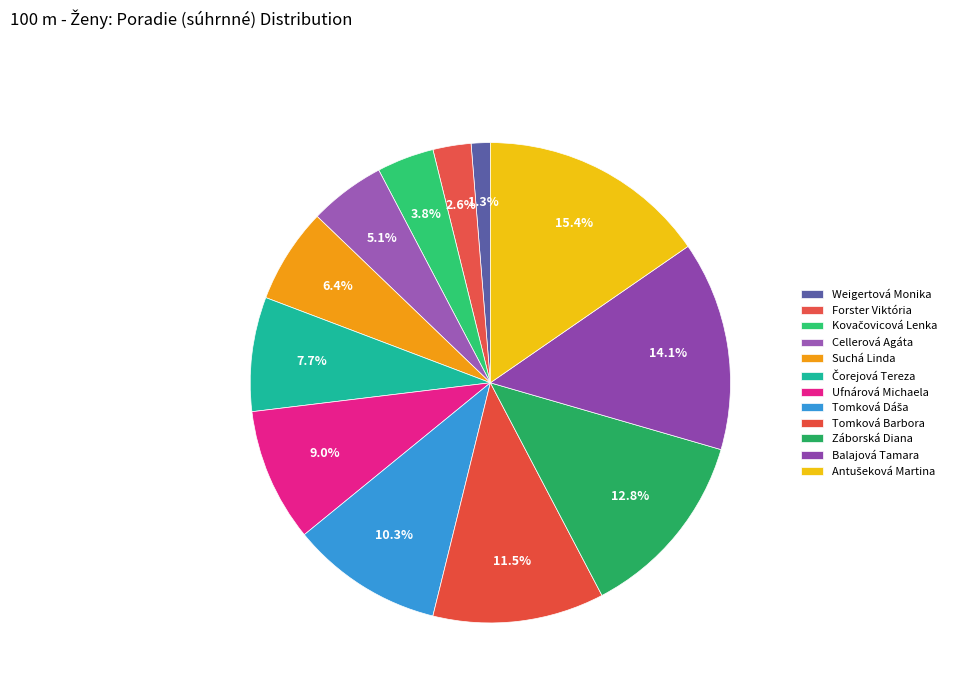

Rank the categories by value from highest to lowest.

Antušeková Martina, Balajová Tamara, Záborská Diana, Tomková Barbora, Tomková Dáša, Ufnárová Michaela, Čorejová Tereza, Suchá Linda, Cellerová Agáta, Kovačovicová Lenka, Forster Viktória, Weigertová Monika